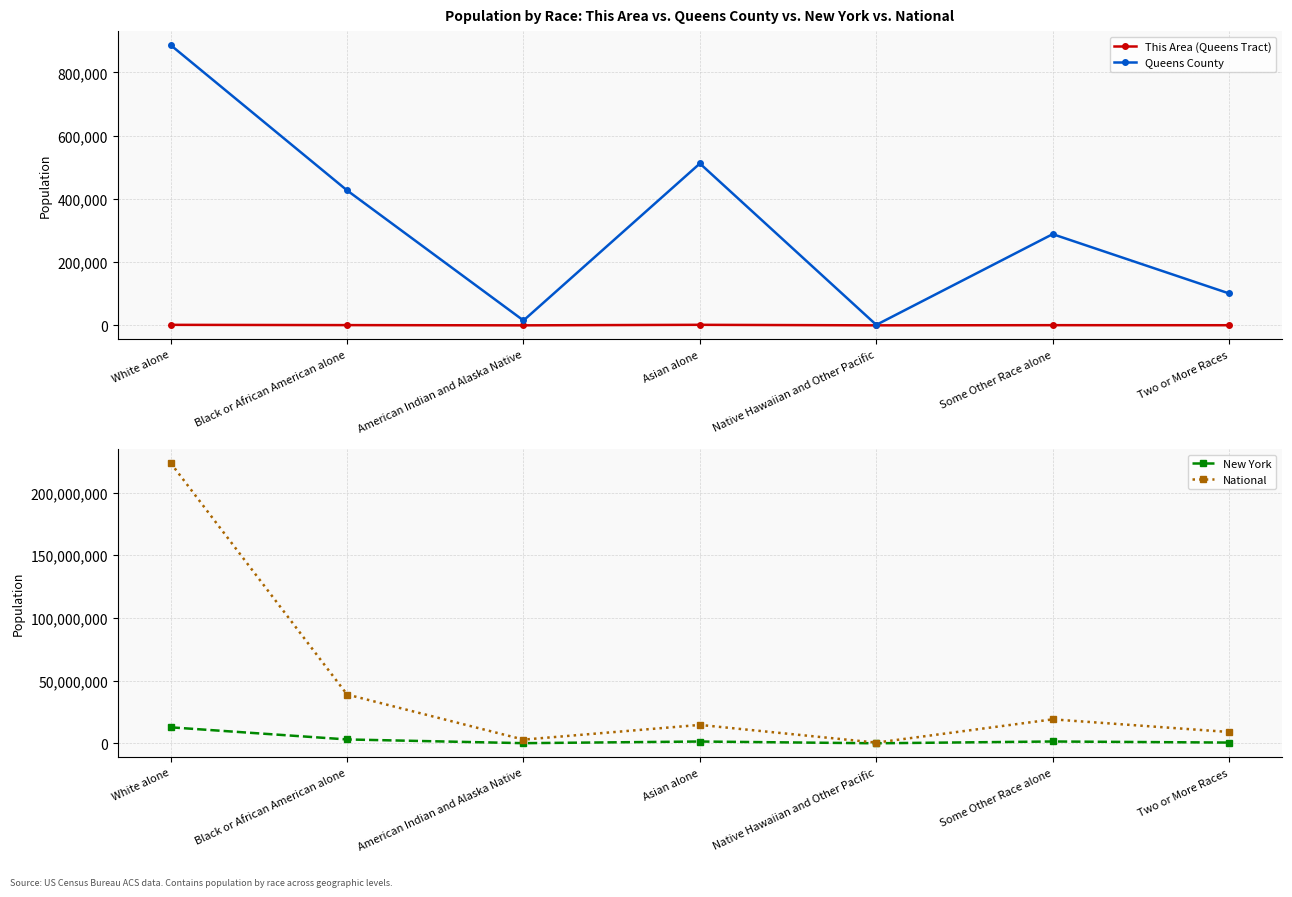

Which has a higher value, Asian alone or Native Hawaiian and Other Pacific?

Asian alone